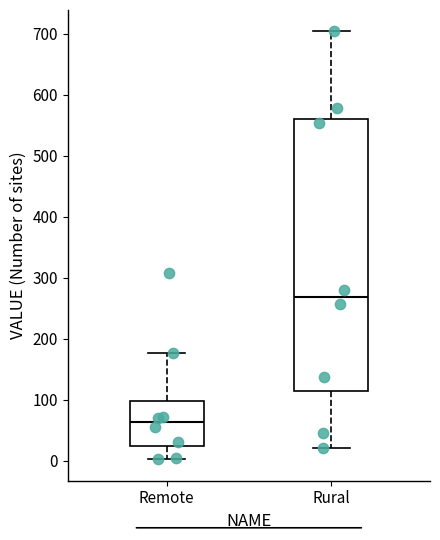

Where does the upper whisker of the box for Rural end on the y-axis? The values are not printed on the chart, so give them approximately, as read against the axis.

700